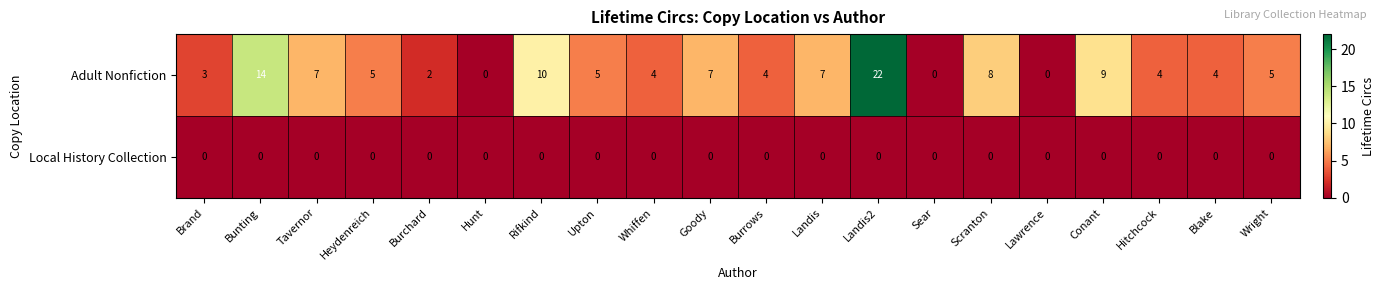

What is the greatest value displayed?

22